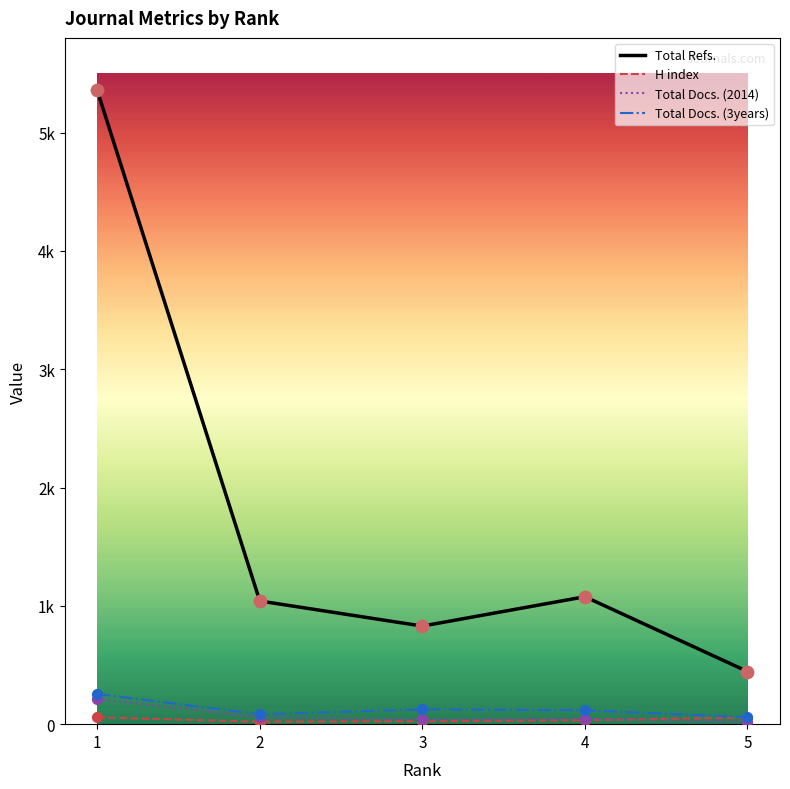

Is the value of Total Refs. at 3 greater than the value of H index at 2?

Yes